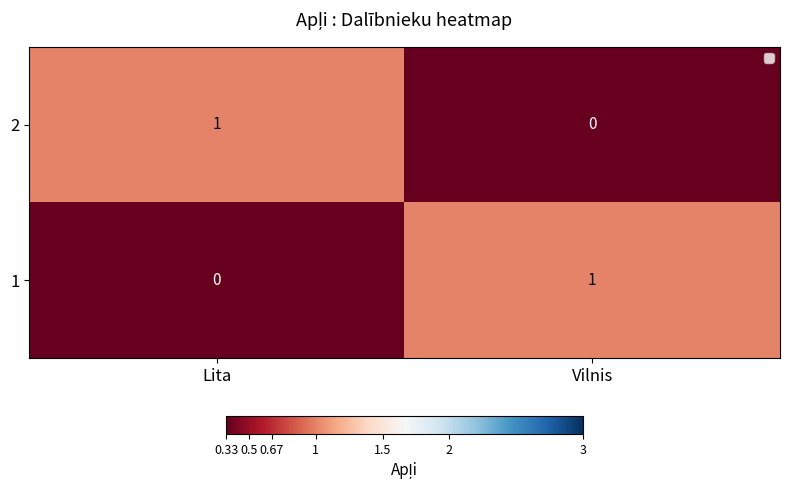

The 2 series shows 0 at Vilnis. True or false?

True